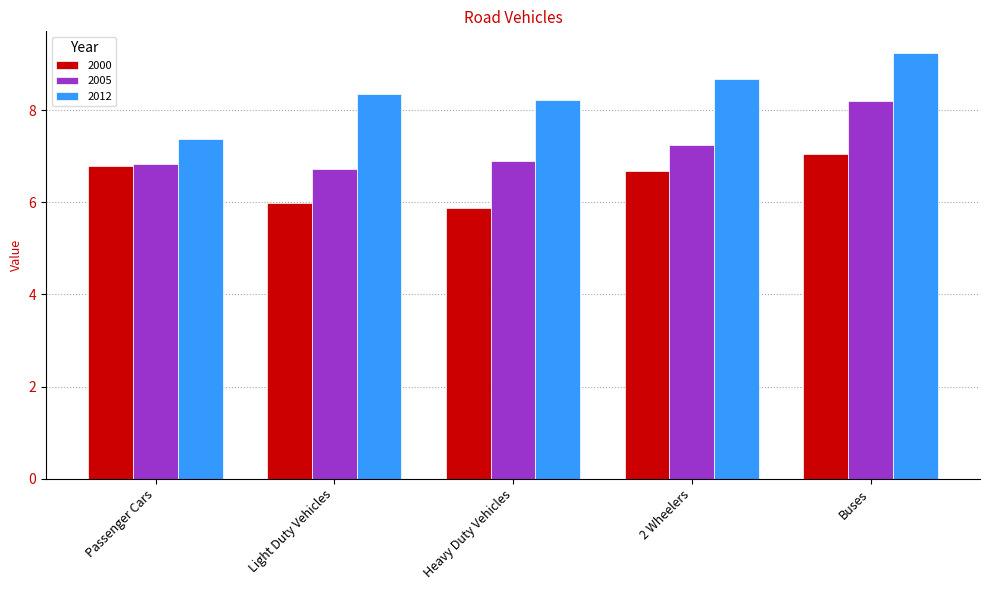

How many bars are there in total?

15